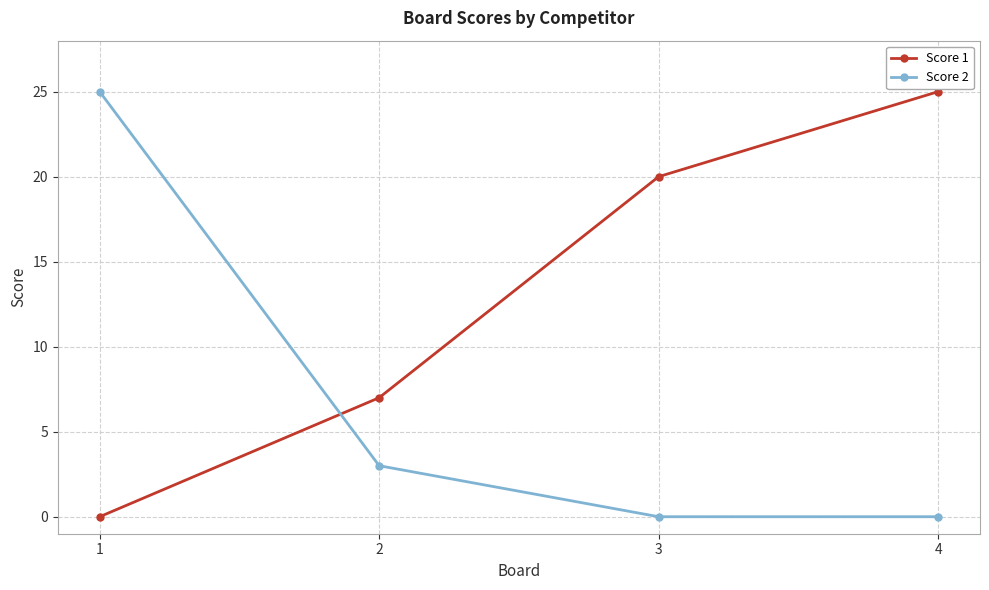

Where is Score 1 nearest to the value 12?

2